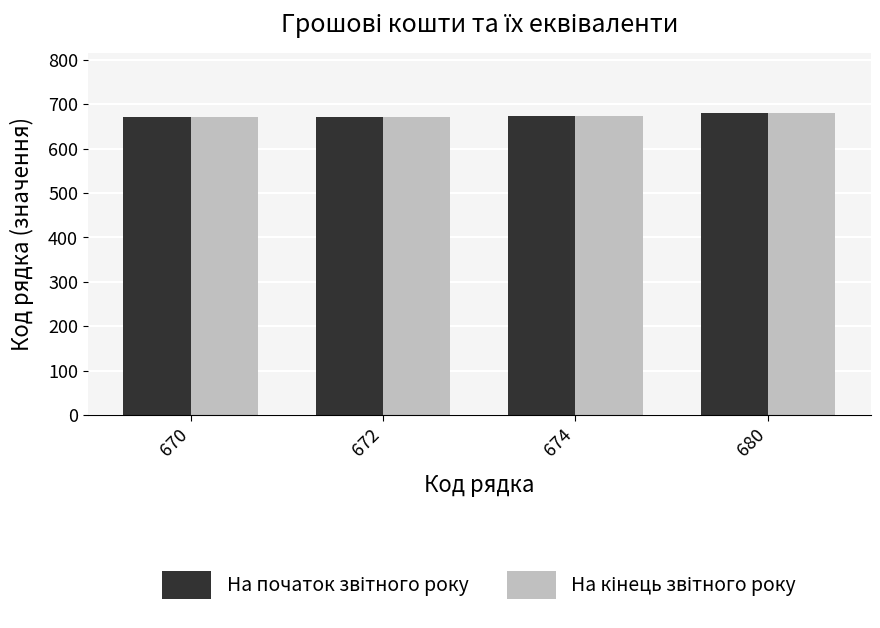

What is the value of the На кінець звітного року bar at the 3rd from the left?

674